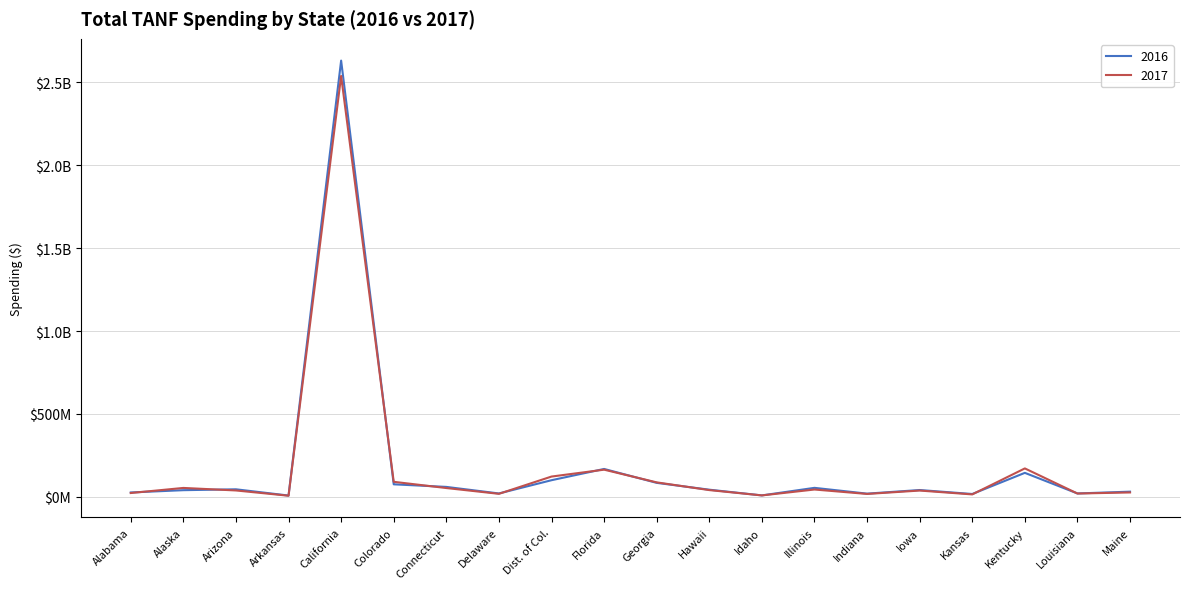

Rank the series by their maximum value, from highest to lowest.

2016, 2017